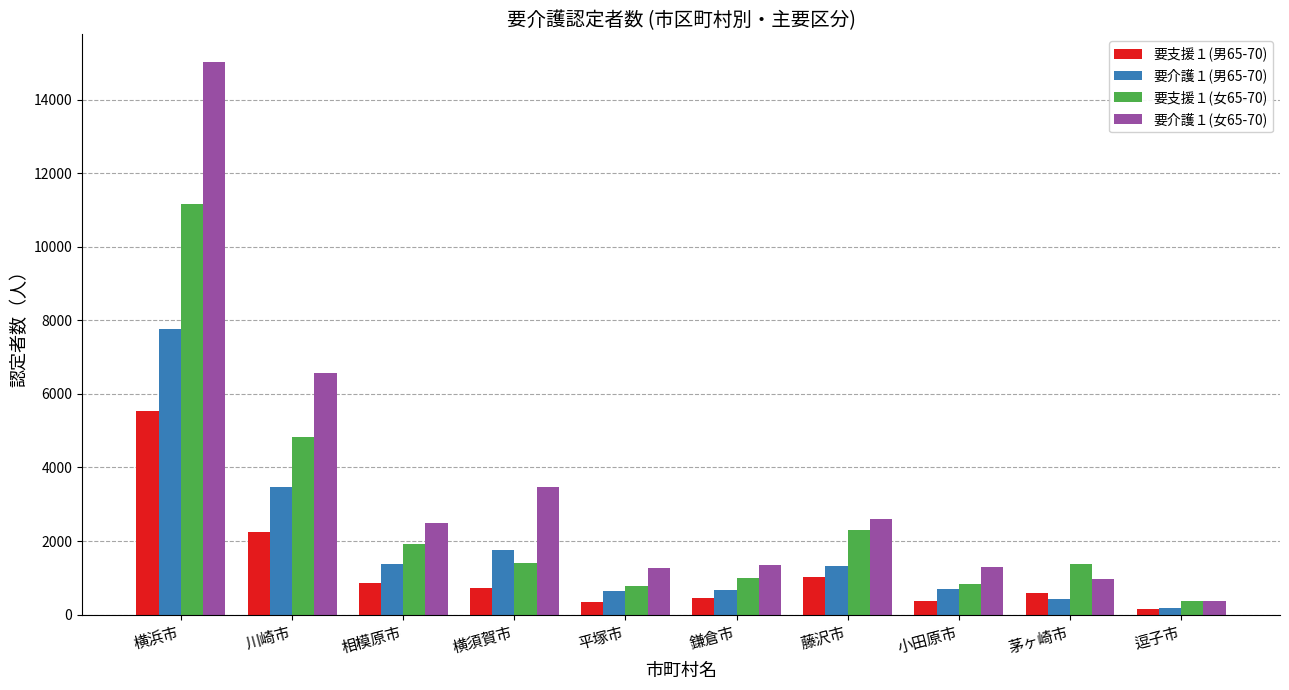

How many values in the 要支援１(男65-70) series are below 723?

5